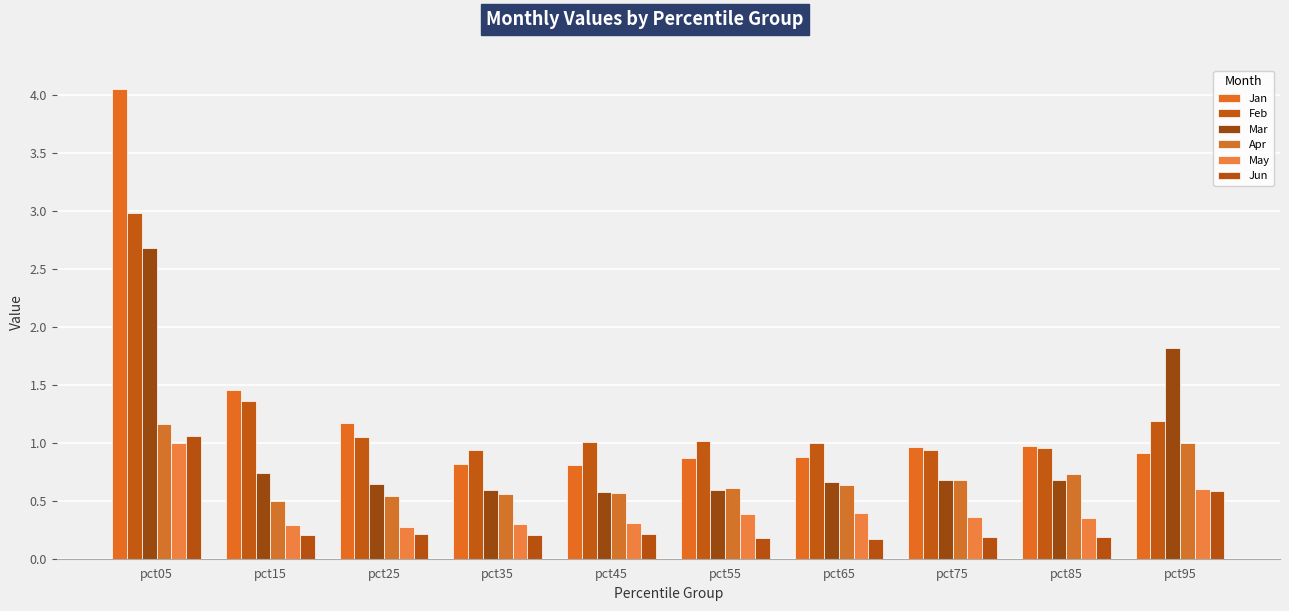

Is it true that Apr equals 0.3 at pct85?

False